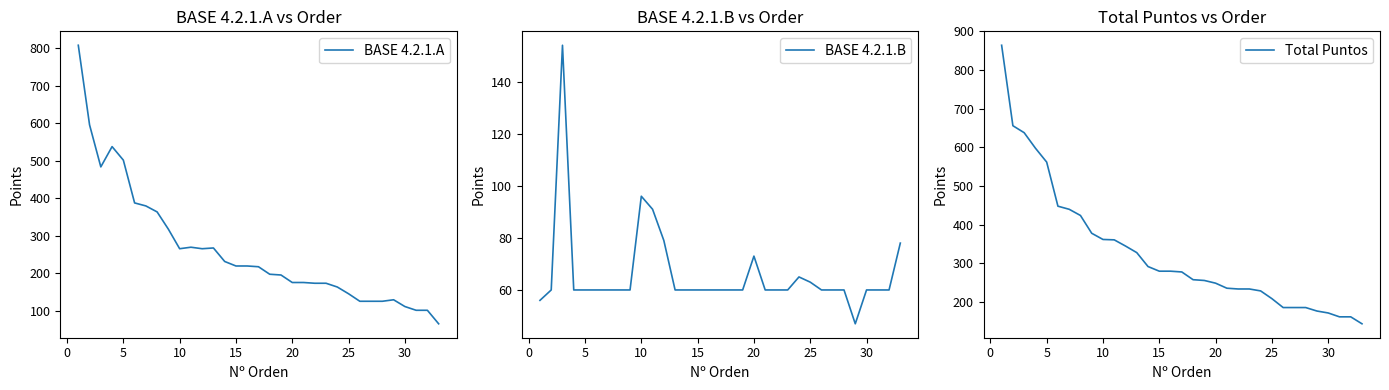

Which series has the largest range (max minus min)?

BASE 4.2.1.A